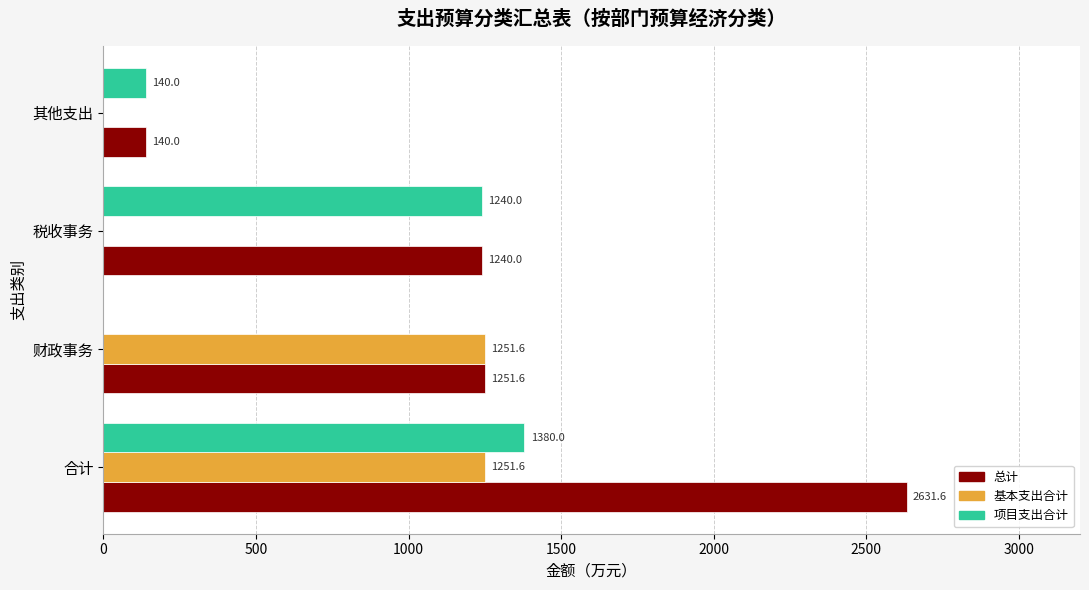

What are all the series names shown in the legend?

总计, 基本支出合计, 项目支出合计